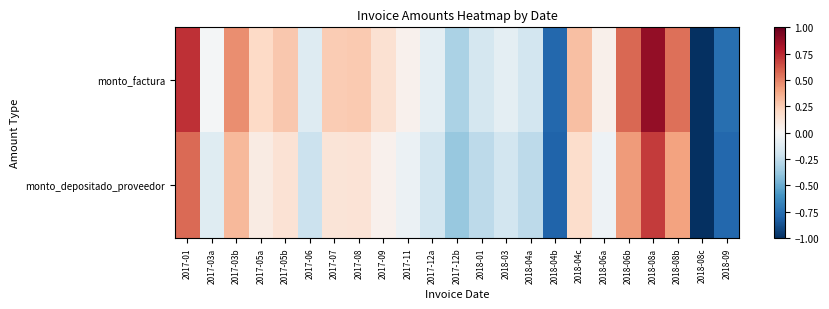

Reading right to left, transcribe all the data shown in this chart.

monto_factura: 2018-09=-0.8	2018-08c=-1.0	2018-08b=0.6	2018-08a=0.9	2018-06b=0.6	2018-06a=0.1	2018-04c=0.3	2018-04b=-0.8	2018-04a=-0.2	2018-03=-0.1	2018-01=-0.2	2017-12b=-0.3	2017-12a=-0.1	2017-11=0.0	2017-09=0.2	2017-08=0.3	2017-07=0.3	2017-06=-0.1	2017-05b=0.3	2017-05a=0.2	2017-03b=0.5	2017-03a=-0.0	2017-01=0.7
monto_depositado_proveedor: 2018-09=-0.8	2018-08c=-1.0	2018-08b=0.4	2018-08a=0.7	2018-06b=0.4	2018-06a=-0.1	2018-04c=0.2	2018-04b=-0.8	2018-04a=-0.3	2018-03=-0.2	2018-01=-0.3	2017-12b=-0.4	2017-12a=-0.2	2017-11=-0.1	2017-09=0.0	2017-08=0.1	2017-07=0.1	2017-06=-0.2	2017-05b=0.1	2017-05a=0.1	2017-03b=0.3	2017-03a=-0.1	2017-01=0.6